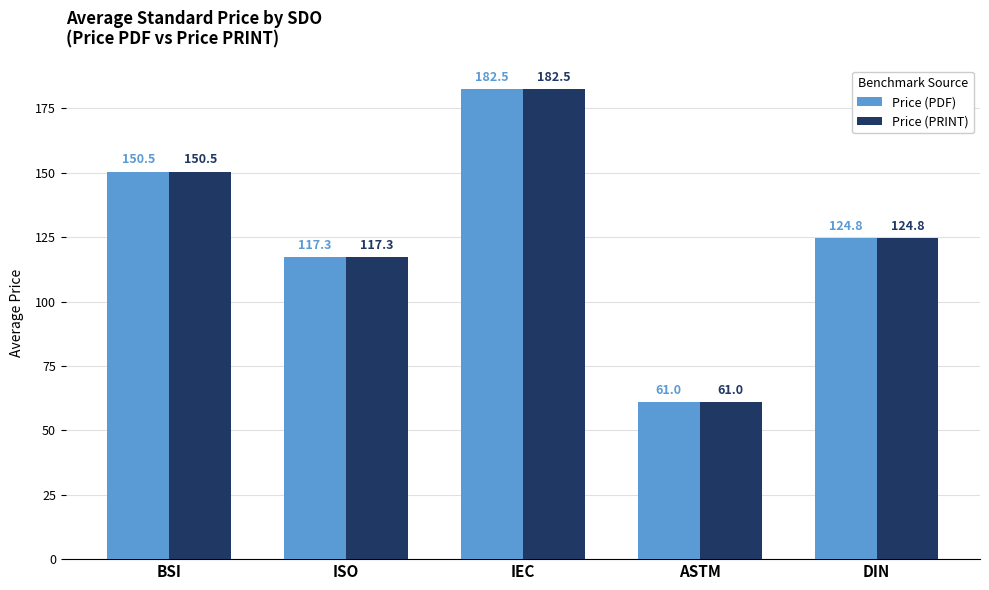

Rank the categories by Price (PDF) value from highest to lowest.

IEC, BSI, DIN, ISO, ASTM